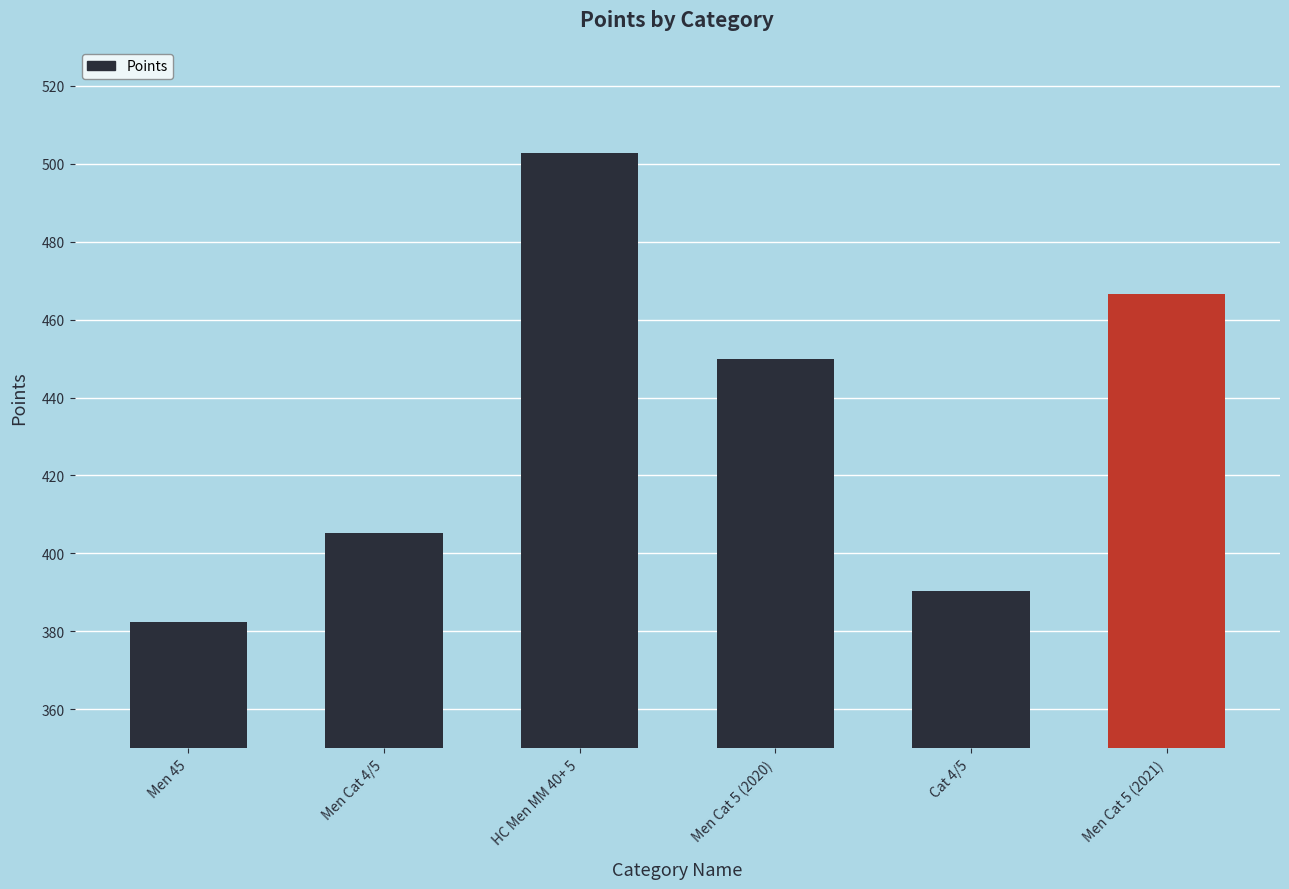

Reading left to right, list all the values displayed in this chart.

382.5	405.3	502.6	450.0	390.4	466.7